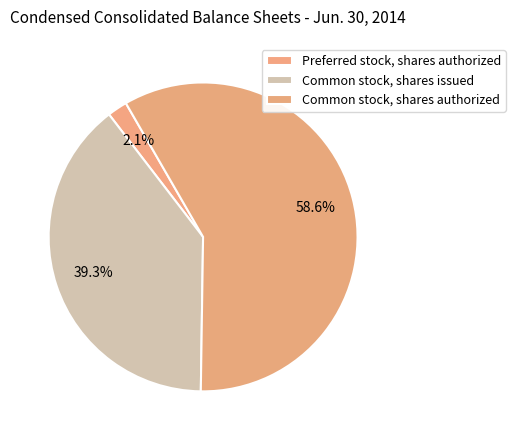

What is the largest slice in the pie chart?

Common stock, shares authorized